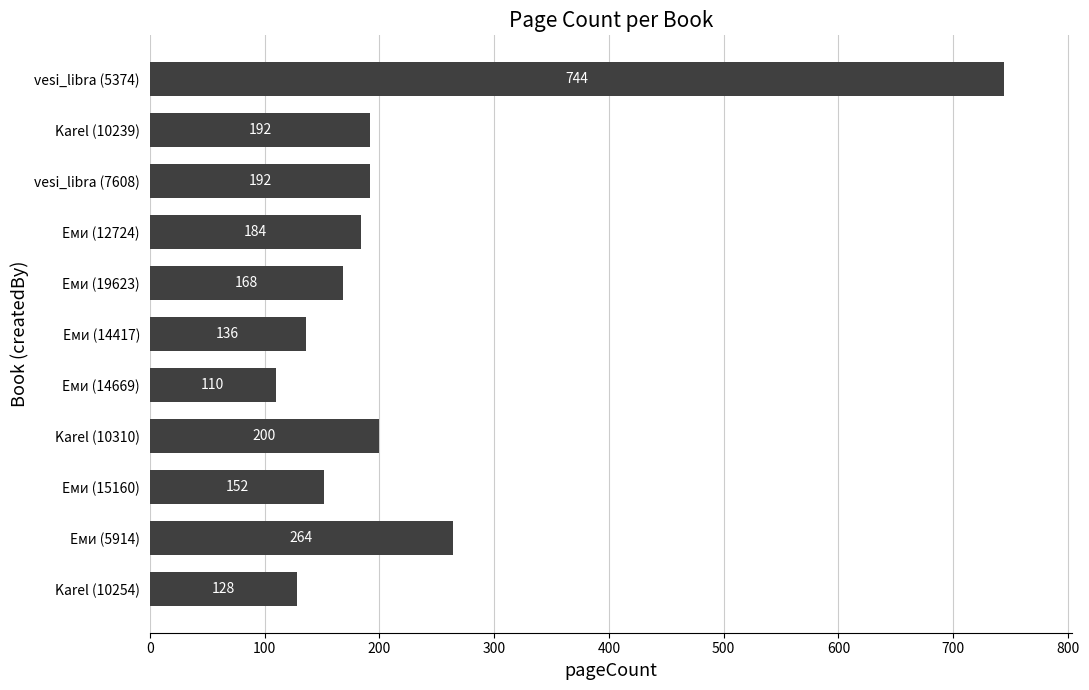

The chart shows a value of 53 at Еми (19623). True or false?

False